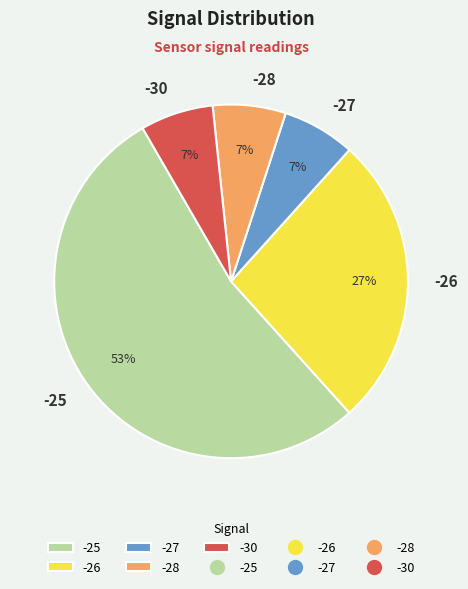

Which category has the biggest portion of the pie?

-25